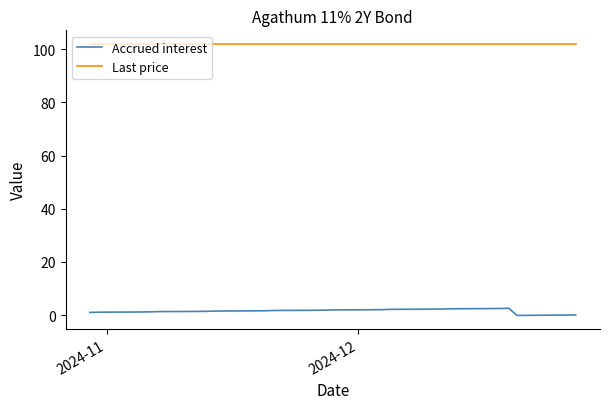

What is the difference between the maximum and minimum values in the Accrued interest series?

2.7